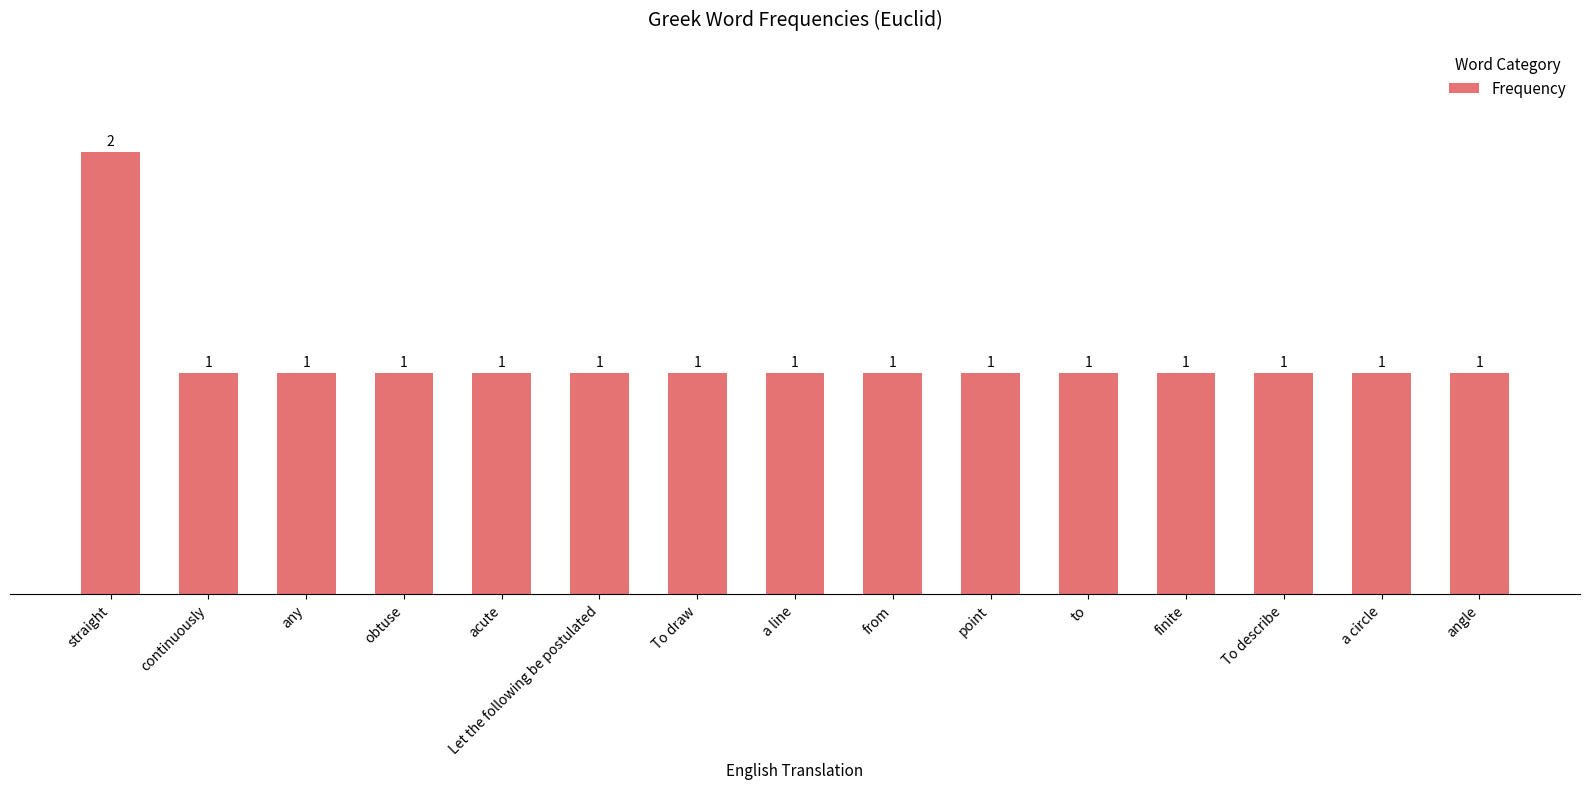

How many bars are there in total?

15